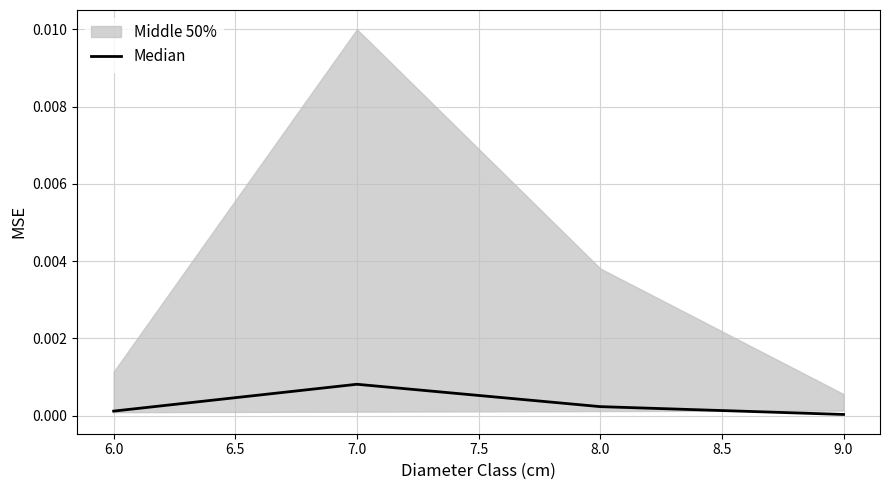

Where is the first local maximum for Median?

7.0